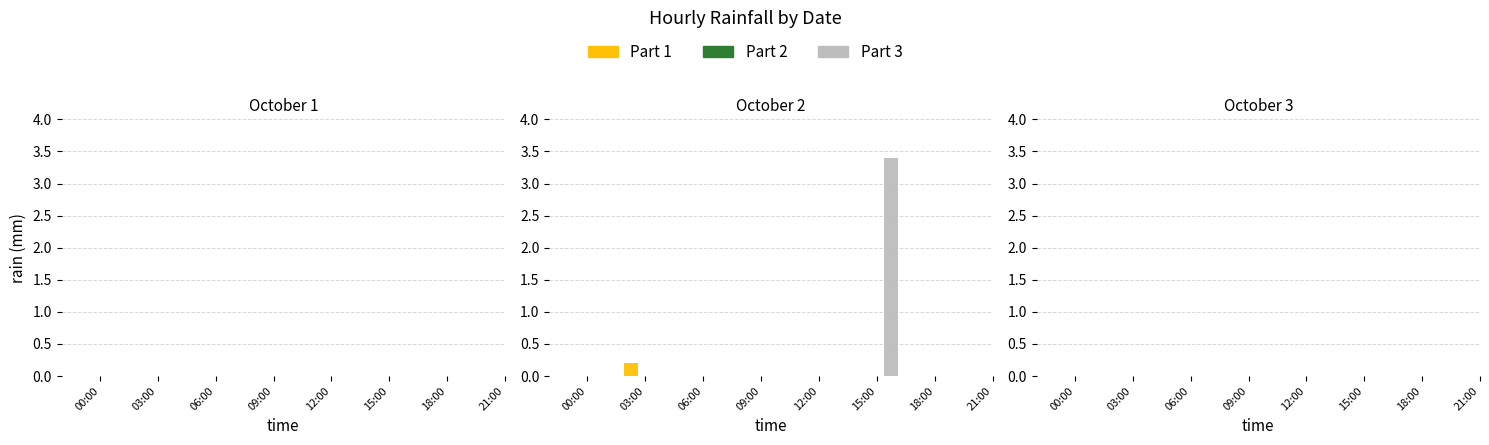

Is the value of 2018-10-02 at 22:00 greater than the value of 2018-10-01 at 15:00?

No